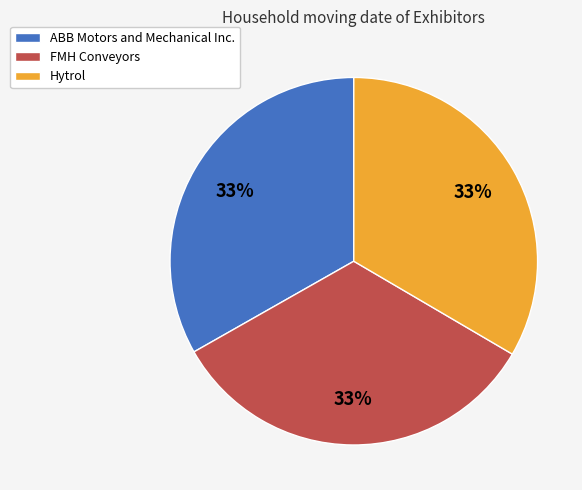

To the nearest percent, what portion does ABB Motors and Mechanical Inc. represent?

33%